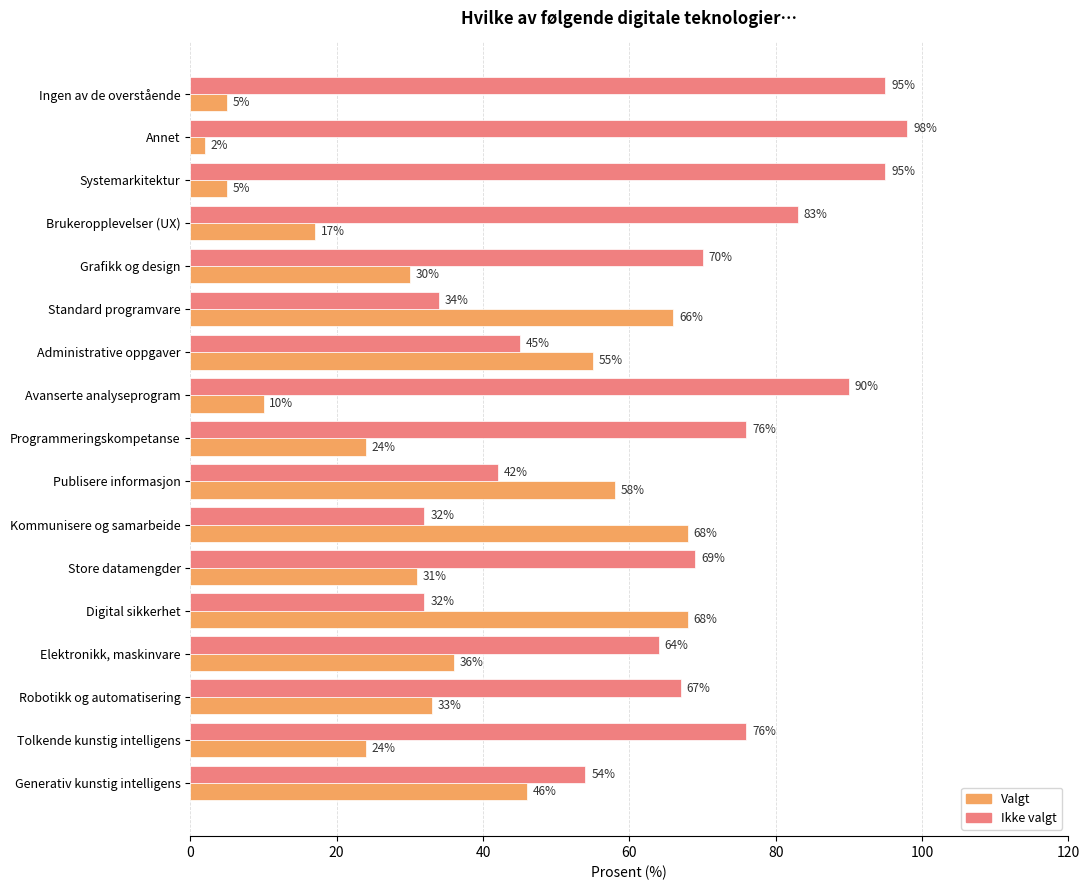

What are all the series names shown in the legend?

Valgt, Ikke valgt